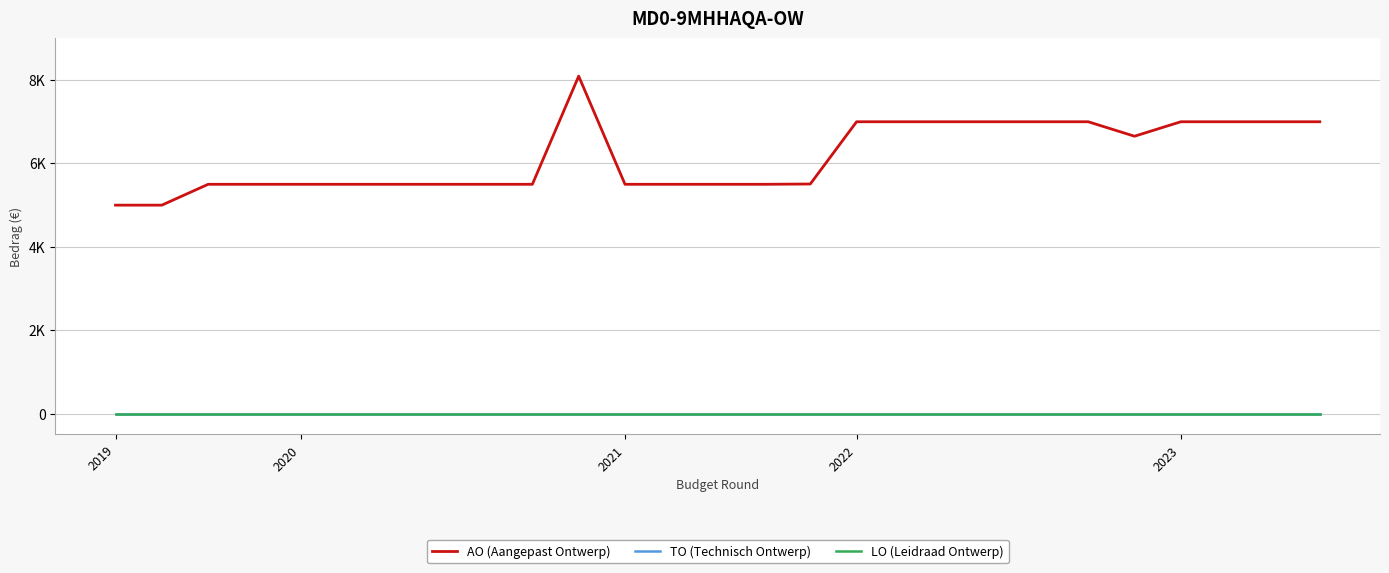

True or false: AO (Aangepast Ontwerp) and TO (Technisch Ontwerp) intersect in this chart.

False